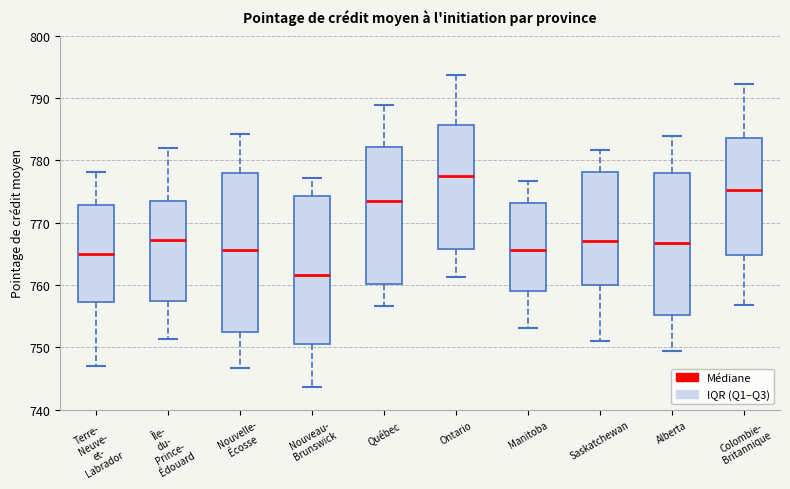

Reading left to right, read every box against the y-axis: the position of its median line, the range the box covers, and the ends of its whiskers. The values are not printed on the chart, so give them approximately, as read against the axis.

Terre- Neuve- et- Labrador: median 765, box 757 to 773, whiskers 747 to 778
Île- du- Prince- Édouard: median 767, box 757 to 773, whiskers 751 to 782
Nouvelle- Écosse: median 766, box 752 to 778, whiskers 747 to 784
Nouveau- Brunswick: median 762, box 751 to 774, whiskers 744 to 777
Québec: median 774, box 760 to 782, whiskers 757 to 789
Ontario: median 777, box 766 to 786, whiskers 761 to 794
Manitoba: median 766, box 759 to 773, whiskers 753 to 777
Saskatchewan: median 767, box 760 to 778, whiskers 751 to 782
Alberta: median 767, box 755 to 778, whiskers 749 to 784
Colombie- Britannique: median 775, box 765 to 784, whiskers 757 to 792